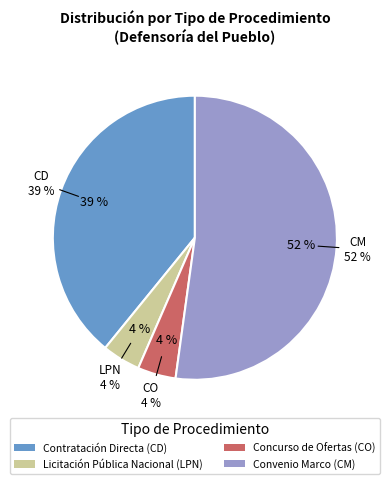

Rank the categories by value from lowest to highest.

Licitación Pública Nacional (LPN), Concurso de Ofertas (CO), Contratación Directa (CD), Convenio Marco (CM)